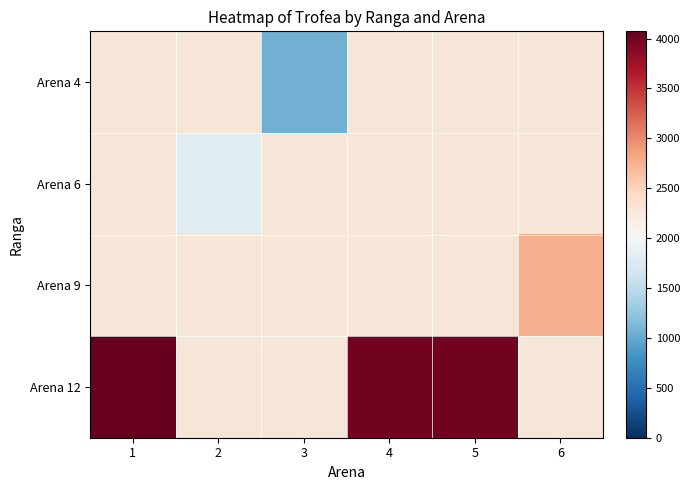

How many distinct data groups are displayed?

4